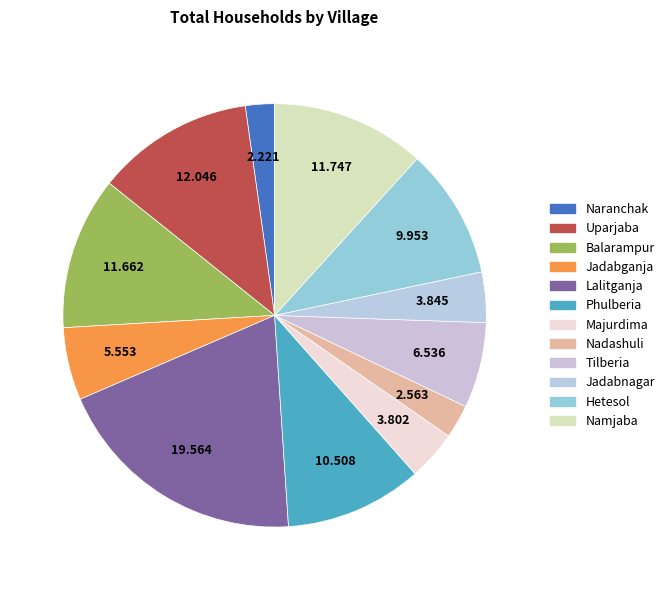

Combined, what portion of the pie is Nadashuli and Tilberia?

9.1%